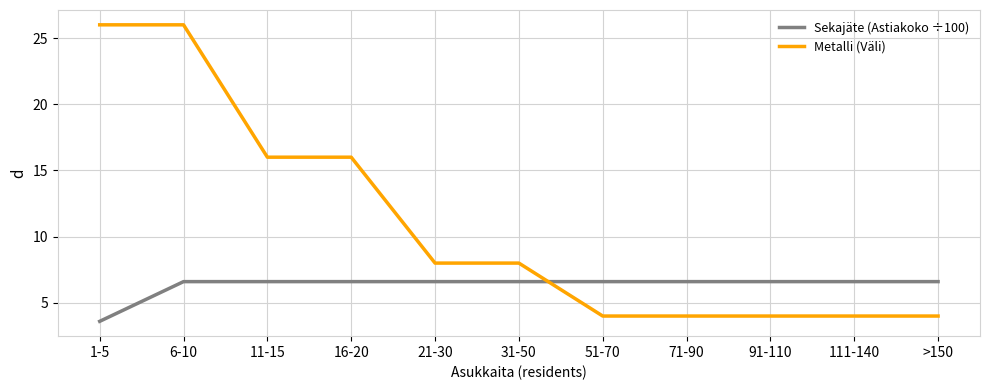

True or false: Sekajäte (Astiakoko ÷100) has a value of 6.6 at 21-30.

True